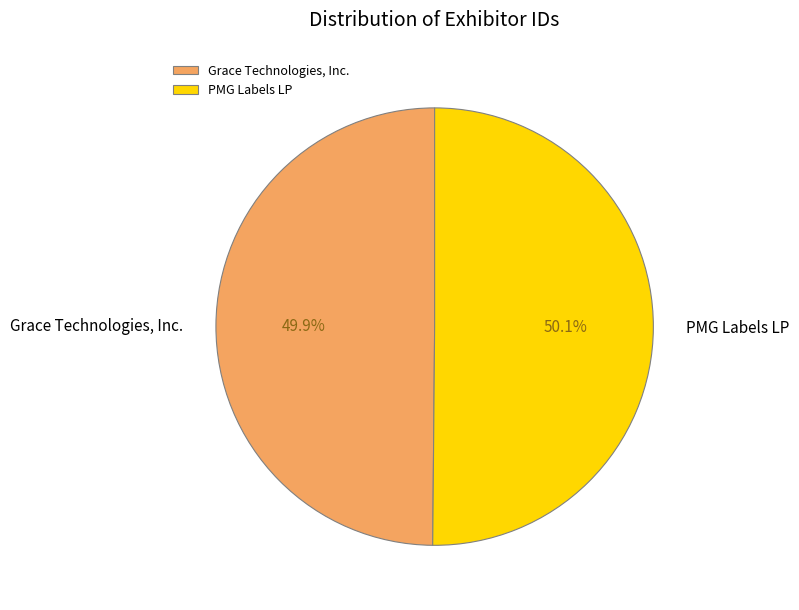

To the nearest percent, what portion does PMG Labels LP represent?

50%